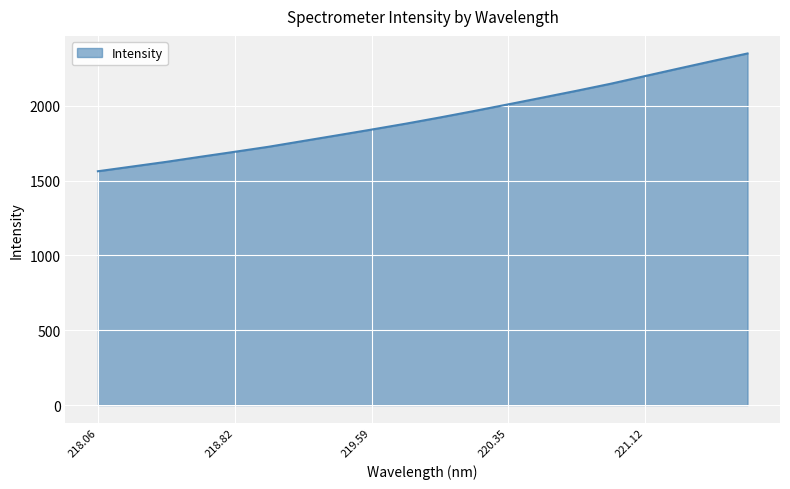

What is the sum of all values?

38449.5